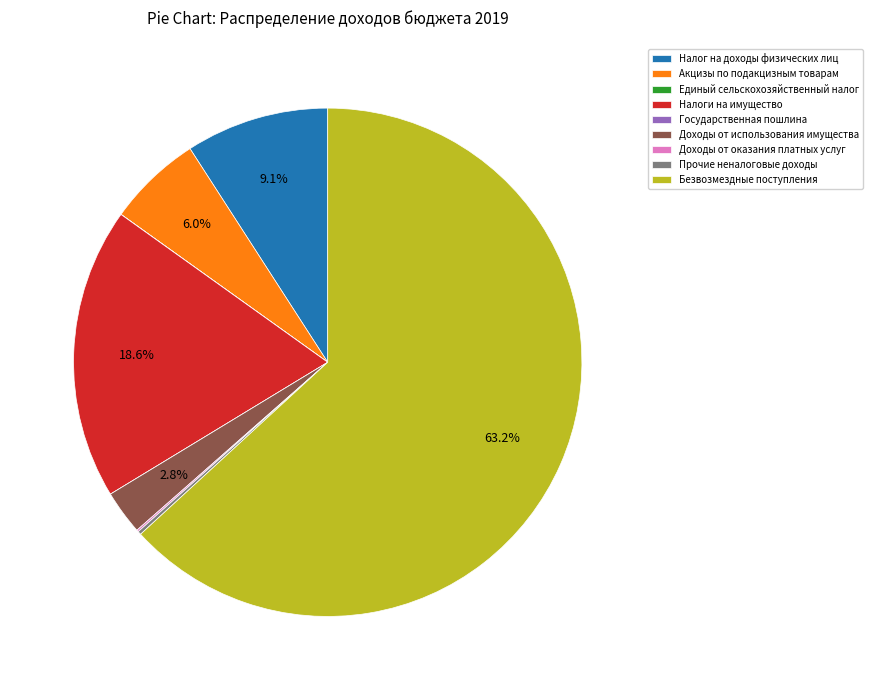

What portion of the pie excludes Акцизы по подакцизным товарам?

94.0%